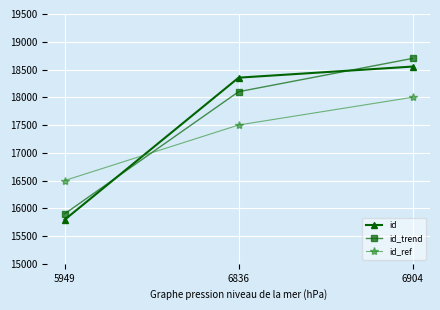

What is the value of the id point at the 2nd from the left?

18353